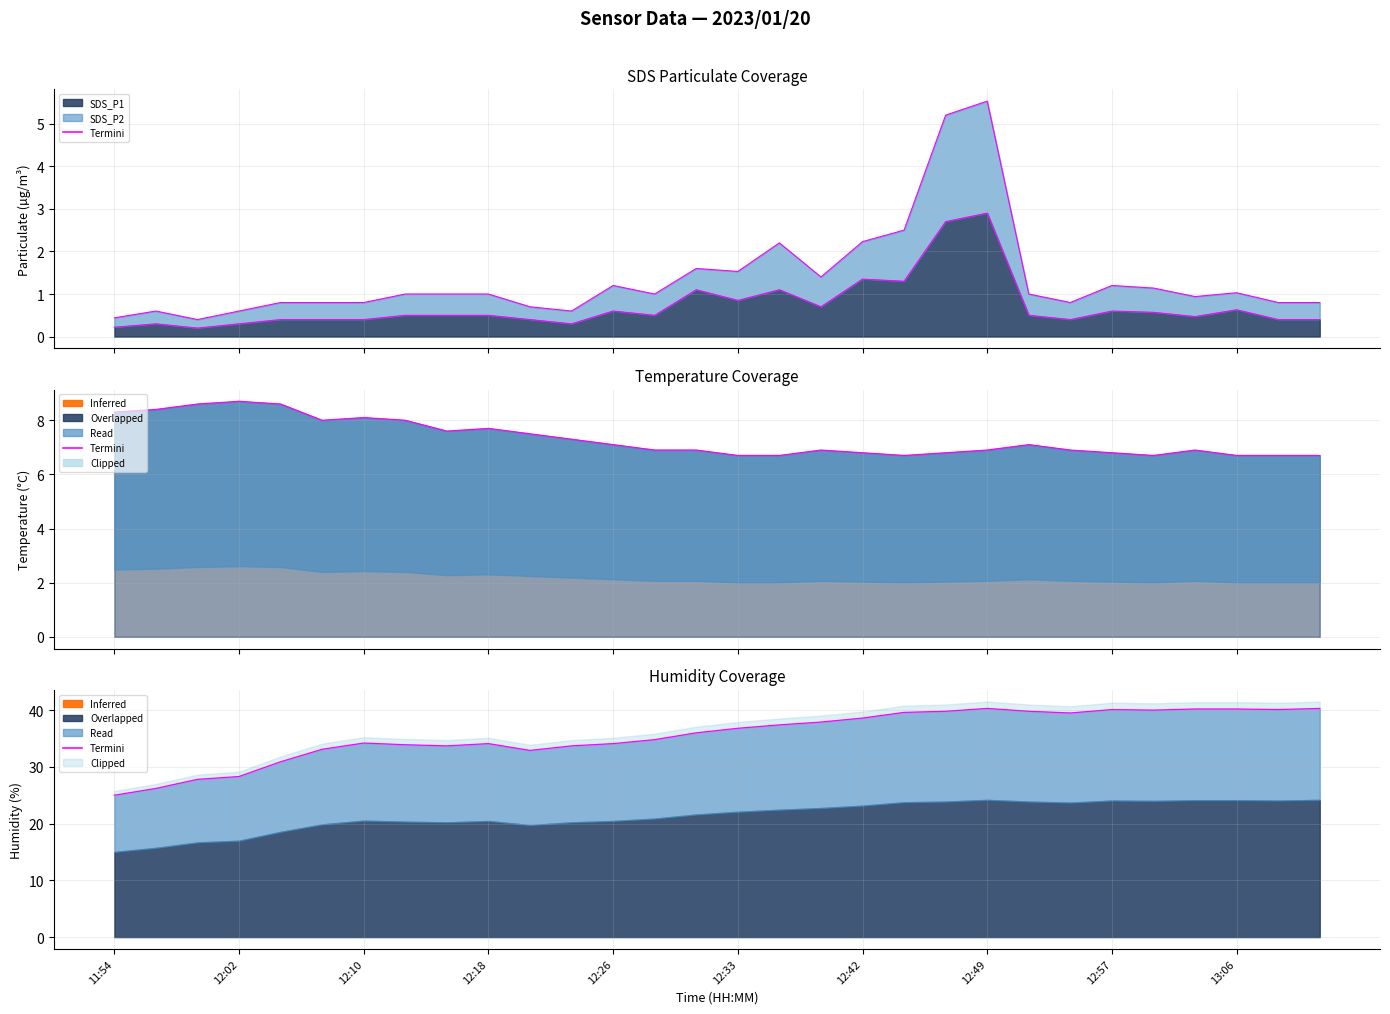

How many interior local valleys does the SDS_P1 line series have?

8